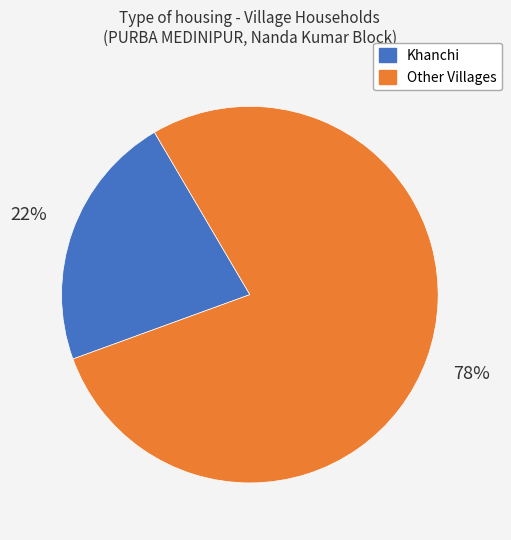

To the nearest percent, what is the difference between the largest and smallest slice percentages?

56%